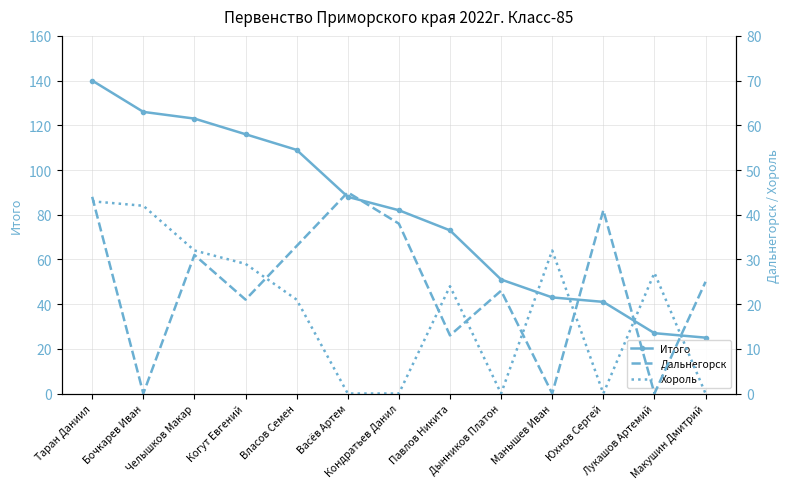

True or false: Хороль has a value of 22 at Васёв Артем.

False